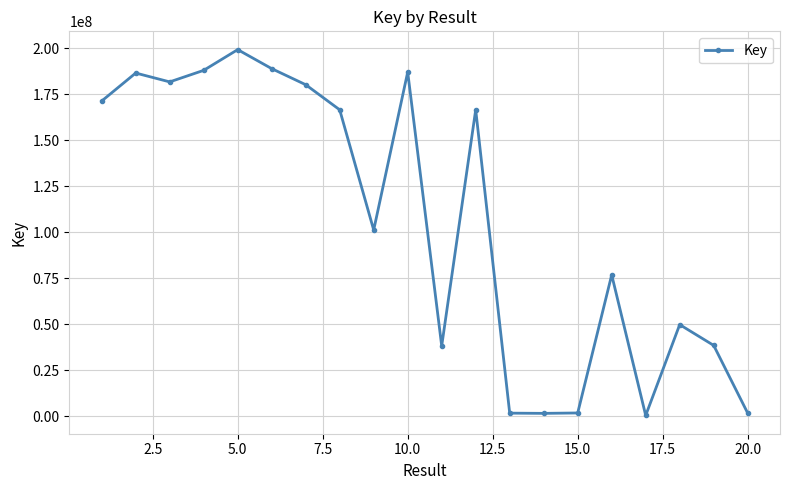

What is the sum of all values?

2126844835